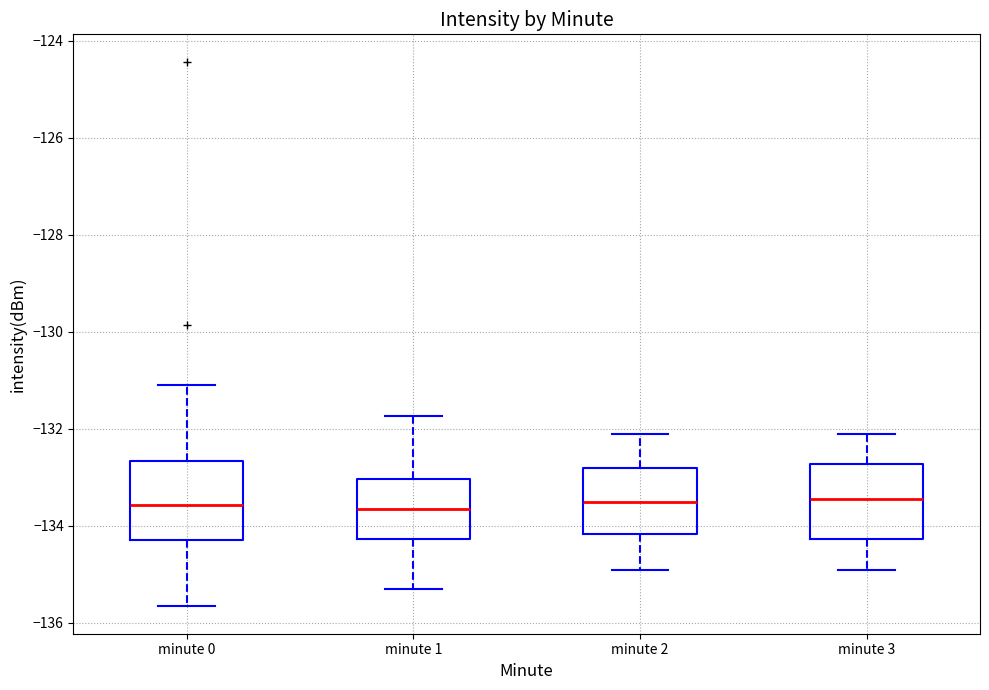

Reading left to right, read every box against the y-axis: the position of its median line, the range the box covers, and the ends of its whiskers. The values are not printed on the chart, so give them approximately, as read against the axis.

minute 0: median -133.6, box -134.4 to -132.6, whiskers -135.6 to -131.0
minute 1: median -133.6, box -134.2 to -133.0, whiskers -135.4 to -131.8
minute 2: median -133.4, box -134.2 to -132.8, whiskers -134.8 to -132.0
minute 3: median -133.4, box -134.2 to -132.8, whiskers -134.8 to -132.0